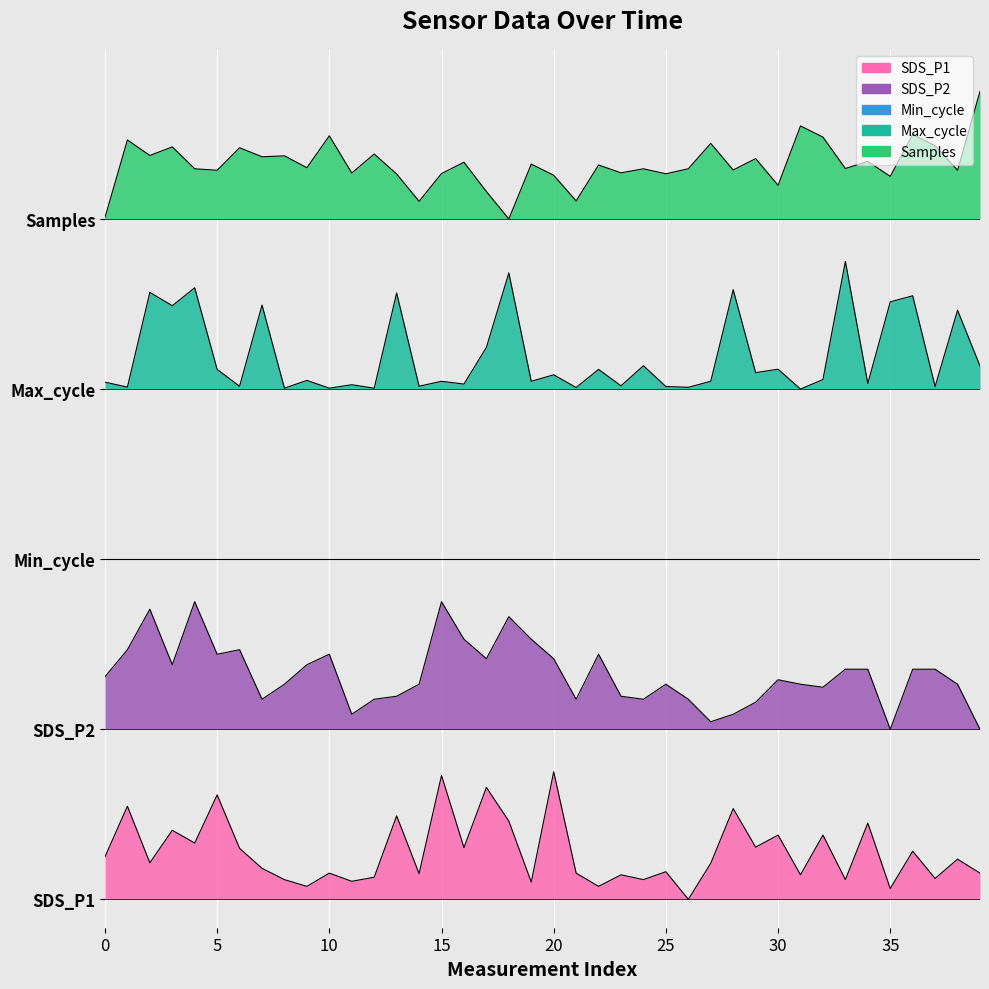

How many data points in Samples are above 5?

35